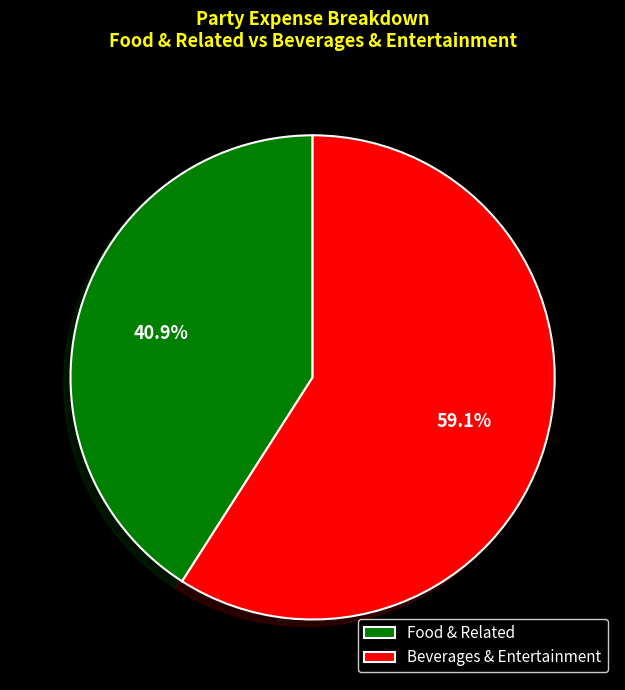

Does any single category account for the majority?

Yes